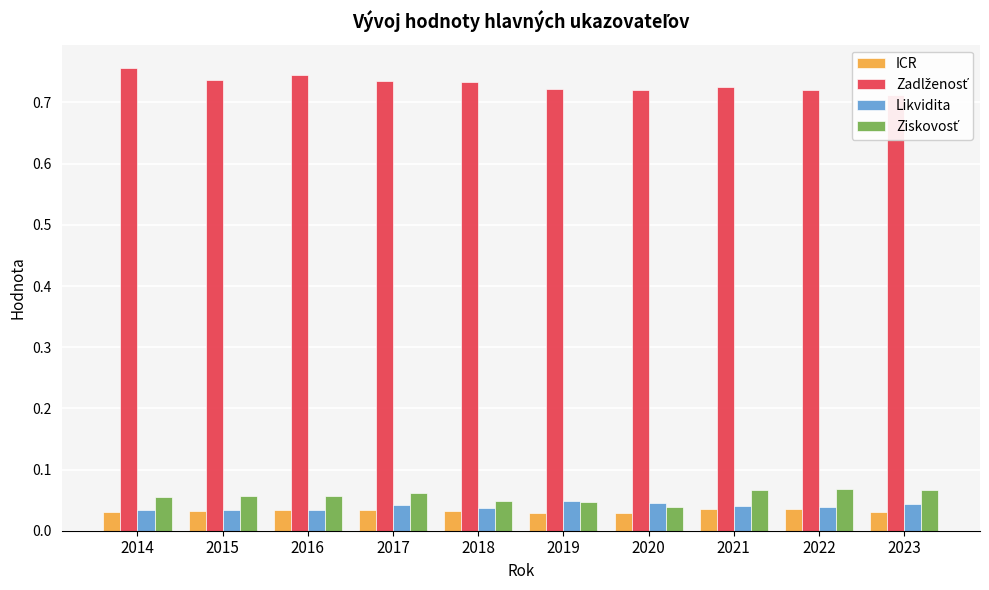

How many bars are there in each group?

4